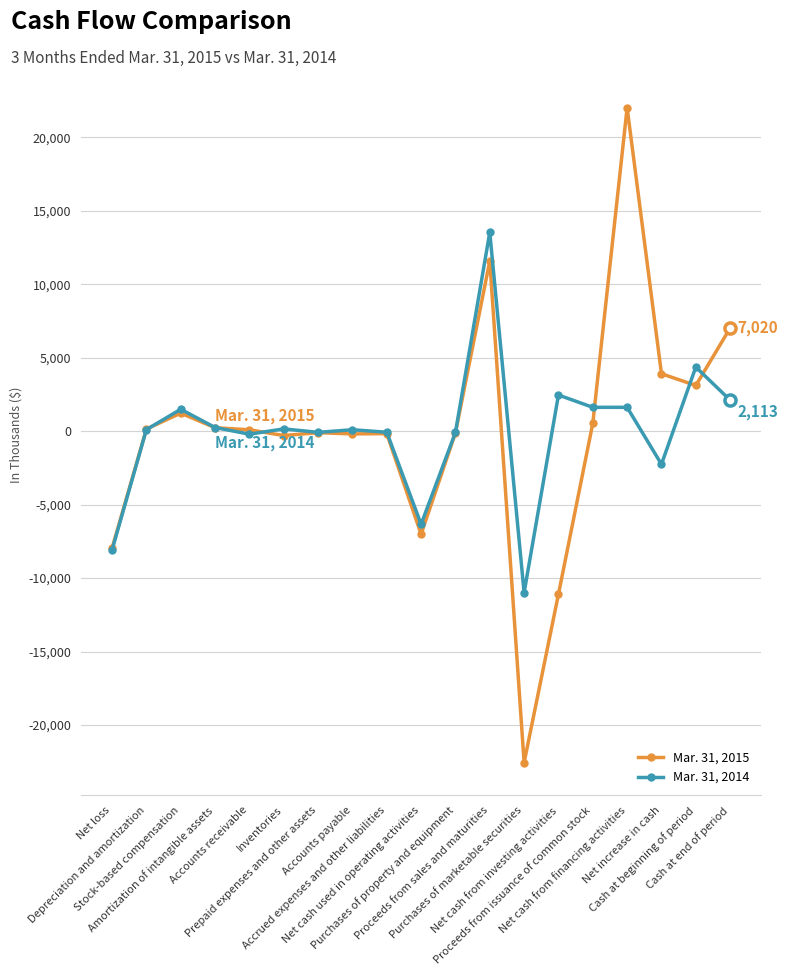

How many categories are shown in the chart?

19